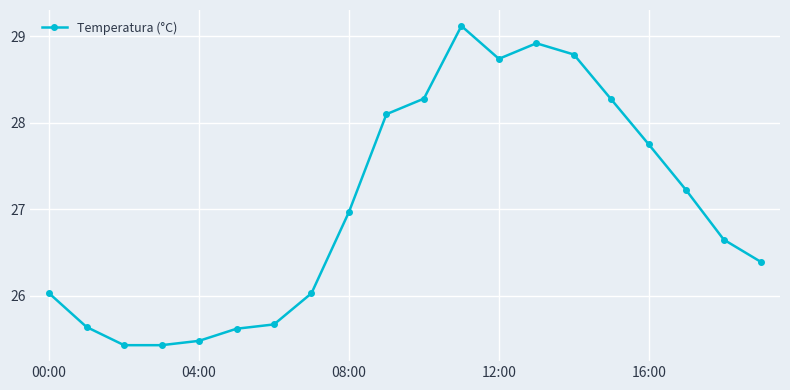

What is the difference between the maximum and minimum values?

3.7